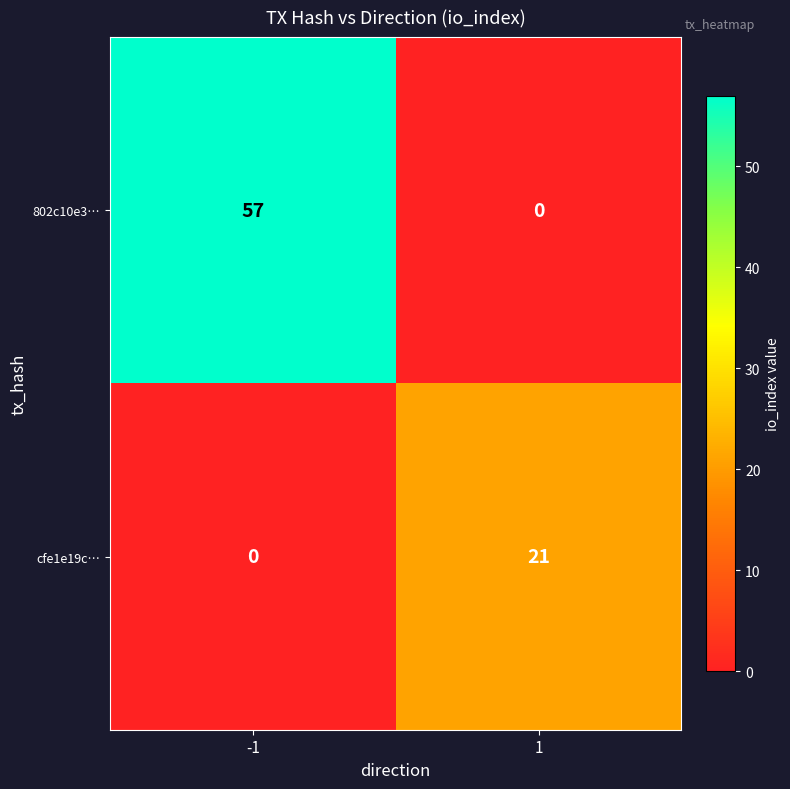

How many values in cfe1e19c… are above zero?

1